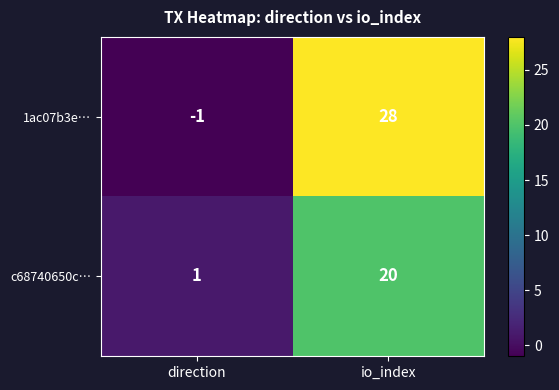

At how many categories does at least one series exceed 19?

1